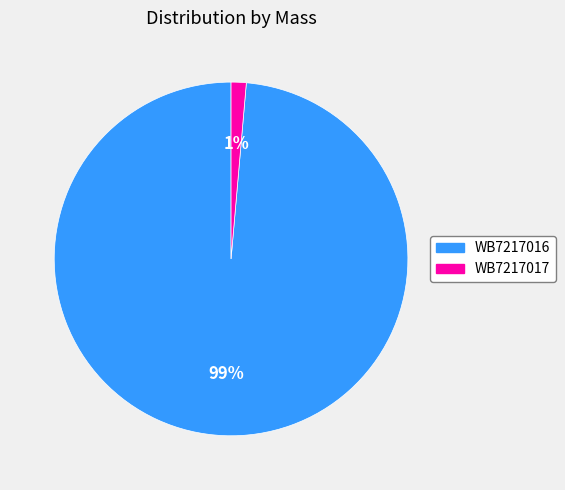

Is it true that WB7217016 is 99% of the pie?

True